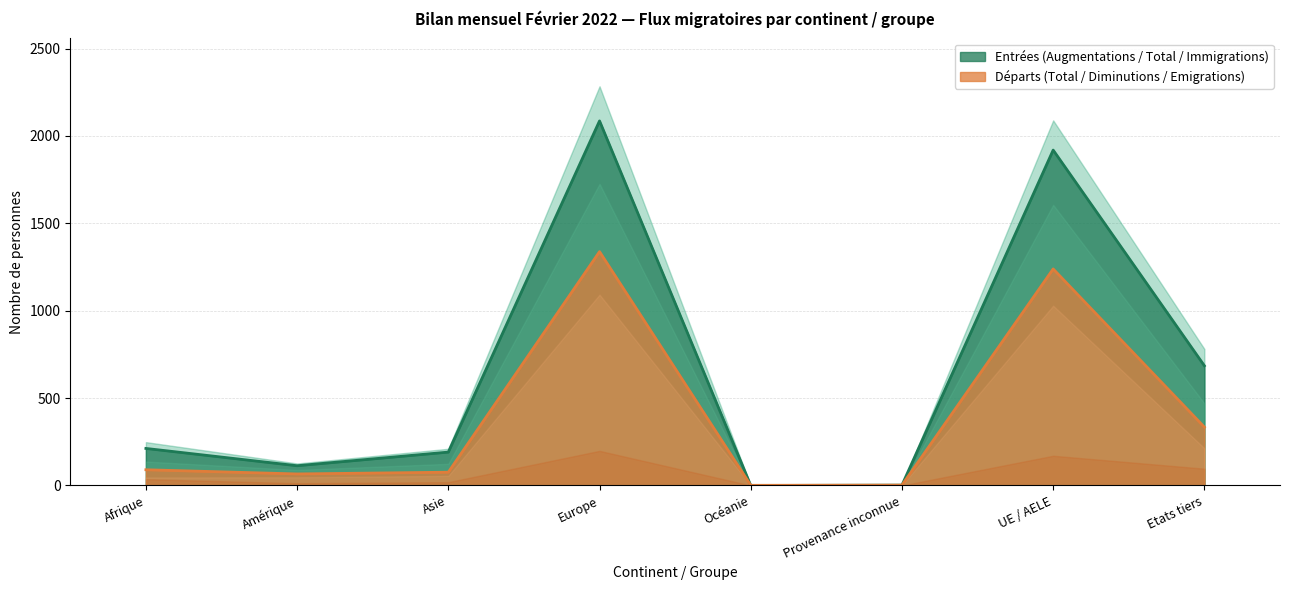

Does the chart display data point markers on the line(s)?

No